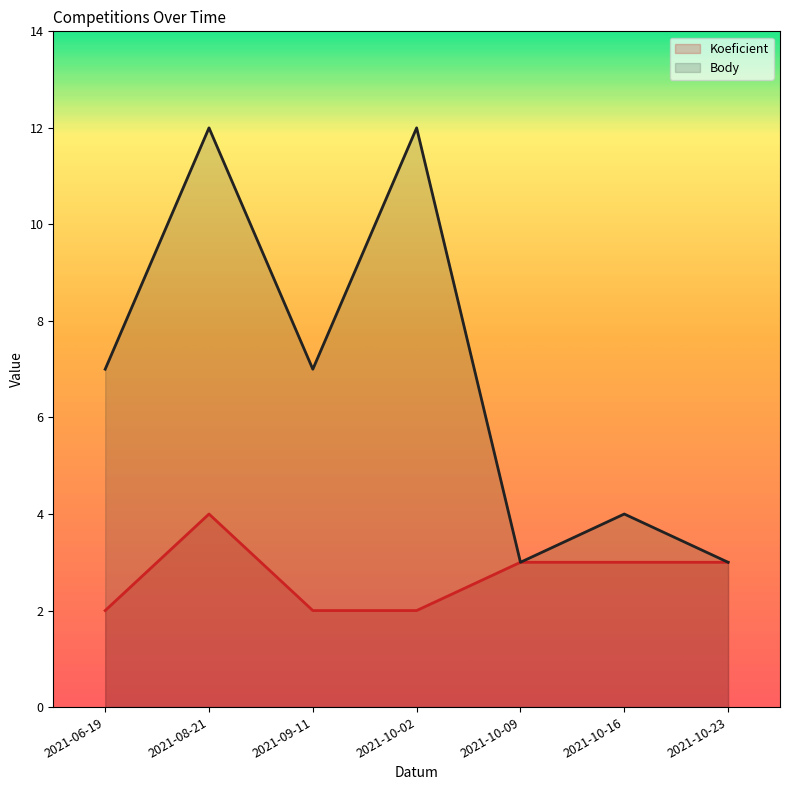

What is the difference between the Koeficient values at 2021-08-21 and 2021-10-16?

1